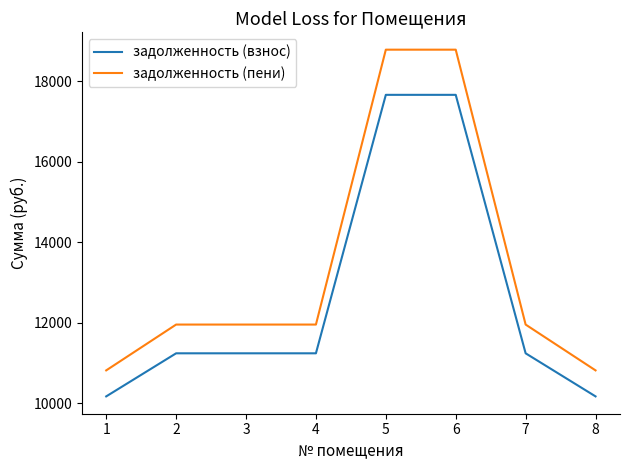

What is the highest value of the задолженность (взнос) series?

17664.2